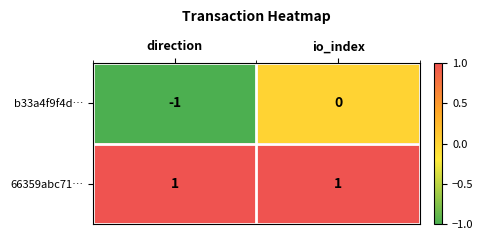

Between direction and io_index, which series saw the biggest shift?

b33a4f9f4d…